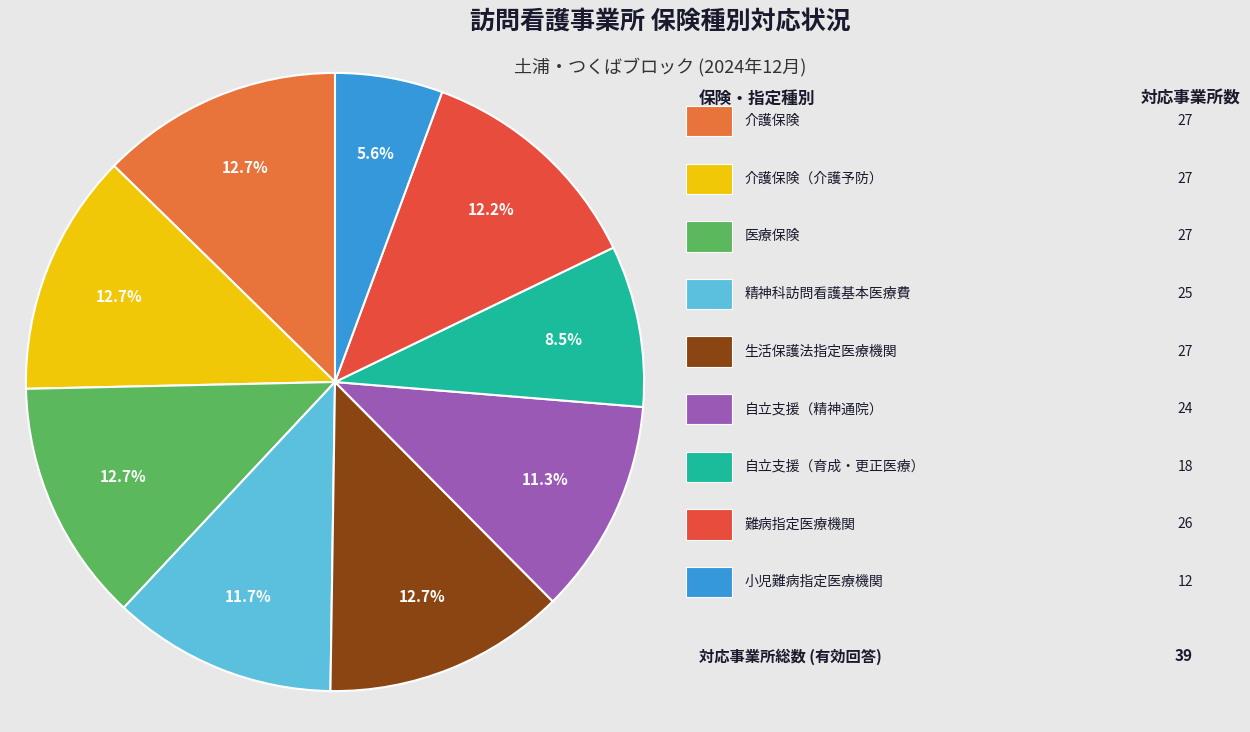

Does any single category account for the majority?

No